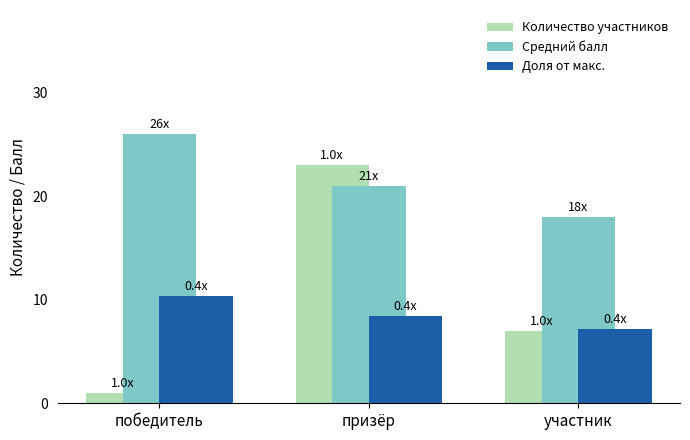

What is the difference between the maximum and minimum values in the Количество участников series?

22.0